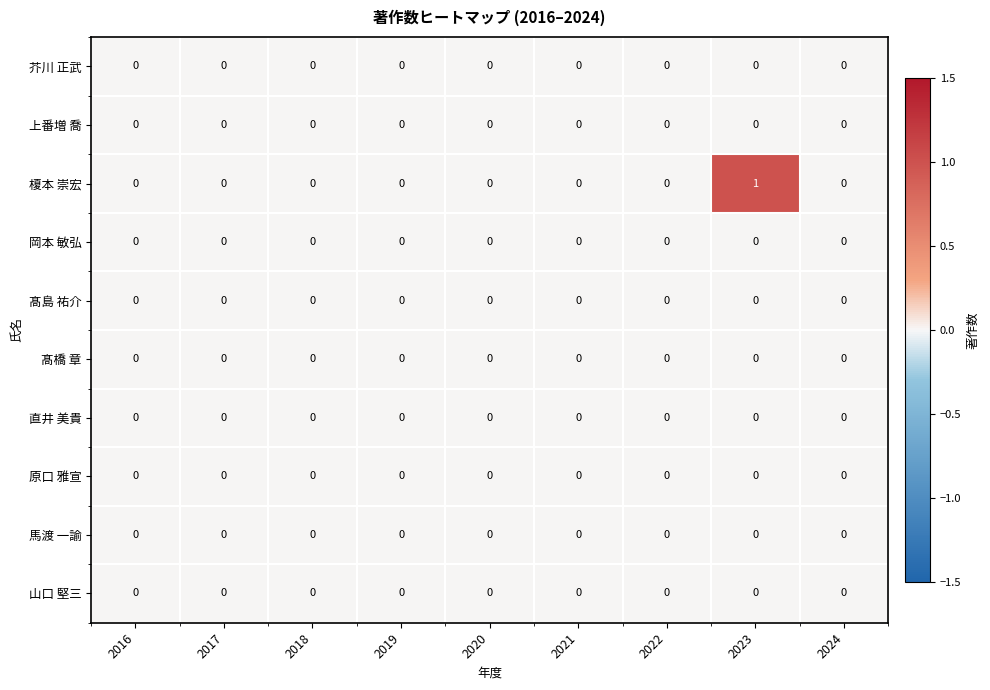

How many series are shown in this chart?

10